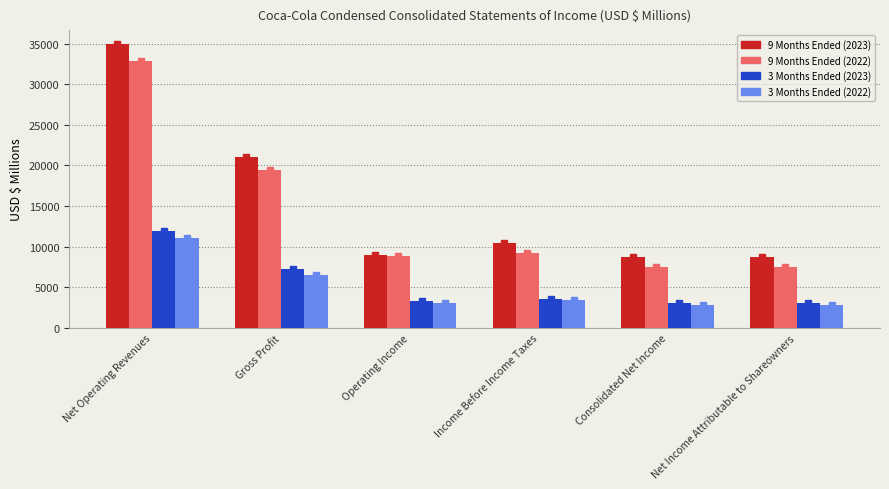

How many values in the 3 Months Ended (2023) series are below 3537?

3